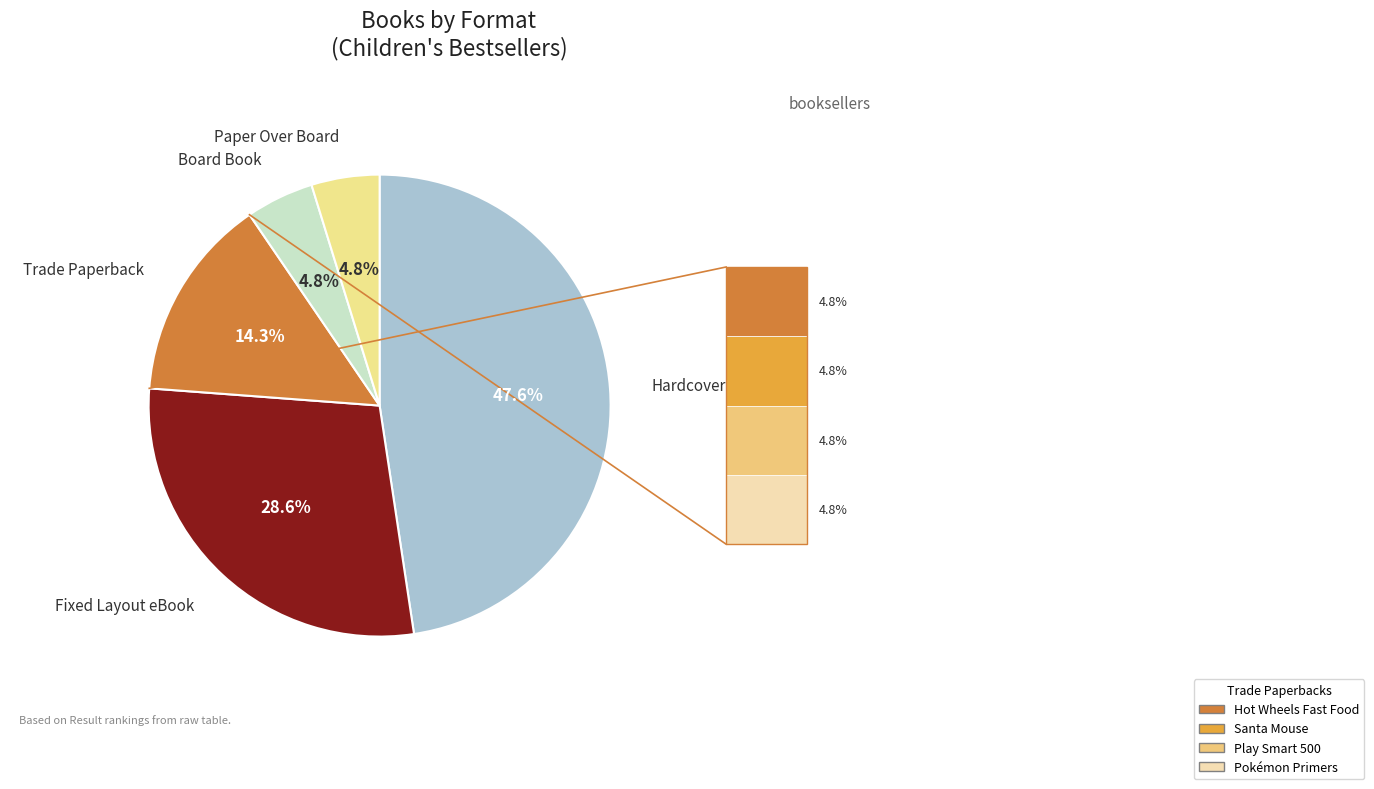

Is there any slice that represents more than half of the pie?

No